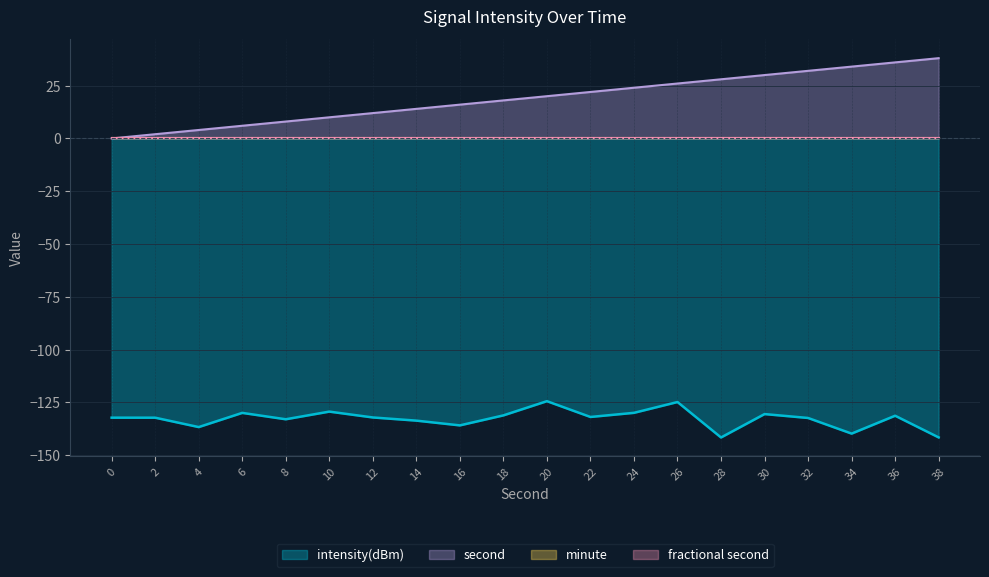

Is the value of second at 6 greater than the value of intensity(dBm) at 16?

Yes